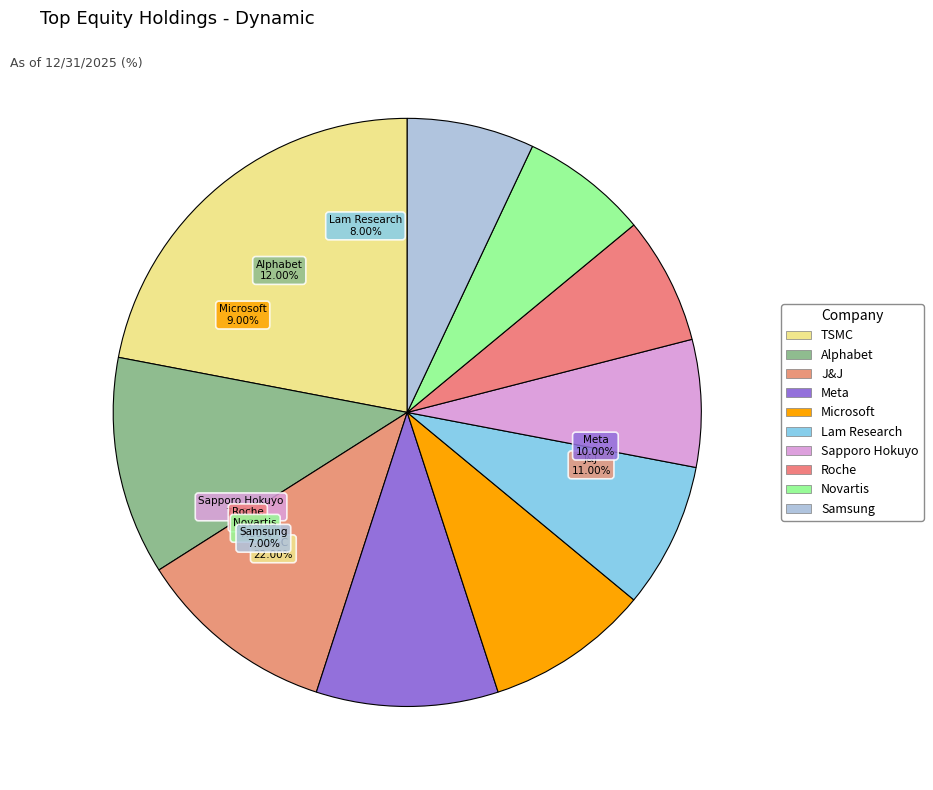

How many segments does this pie chart have?

10